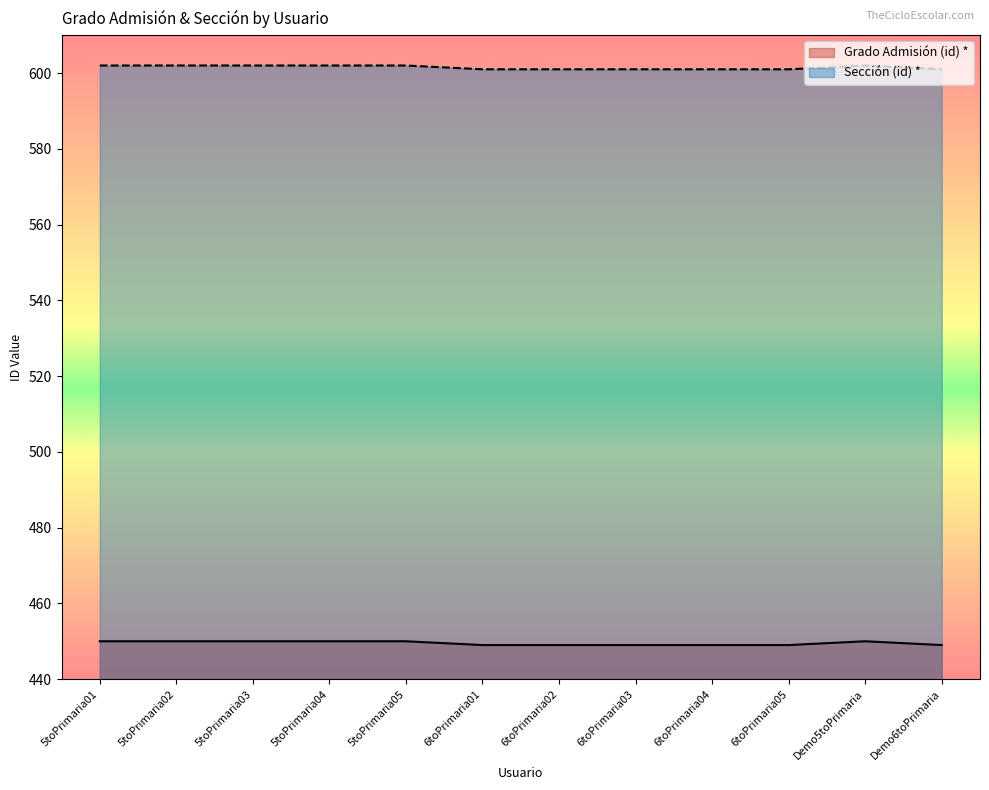

List the series in order of their overall mean, lowest first.

Grado Admisión (id) *, Sección (id) *